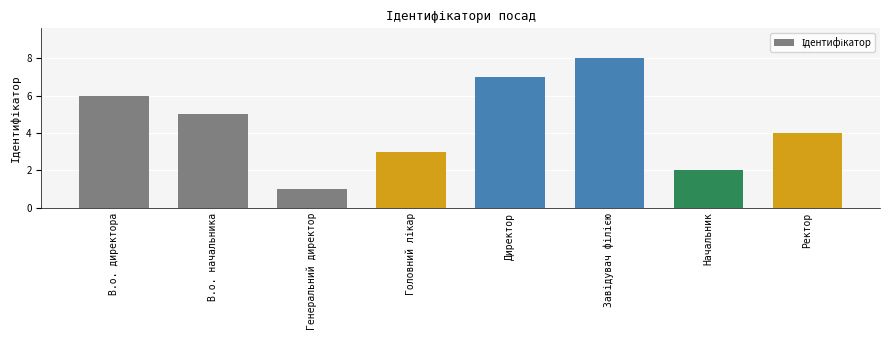

Approximately how many times larger is the value at В.о. директора compared to Ректор?

1.5